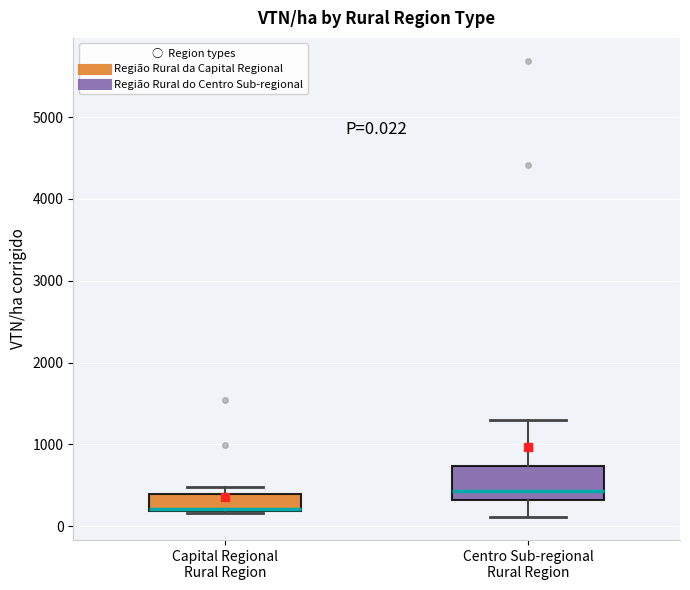

Comparing the boxes themselves (not the whiskers), which one is the tallest?

Centro Sub-regional Rural Region